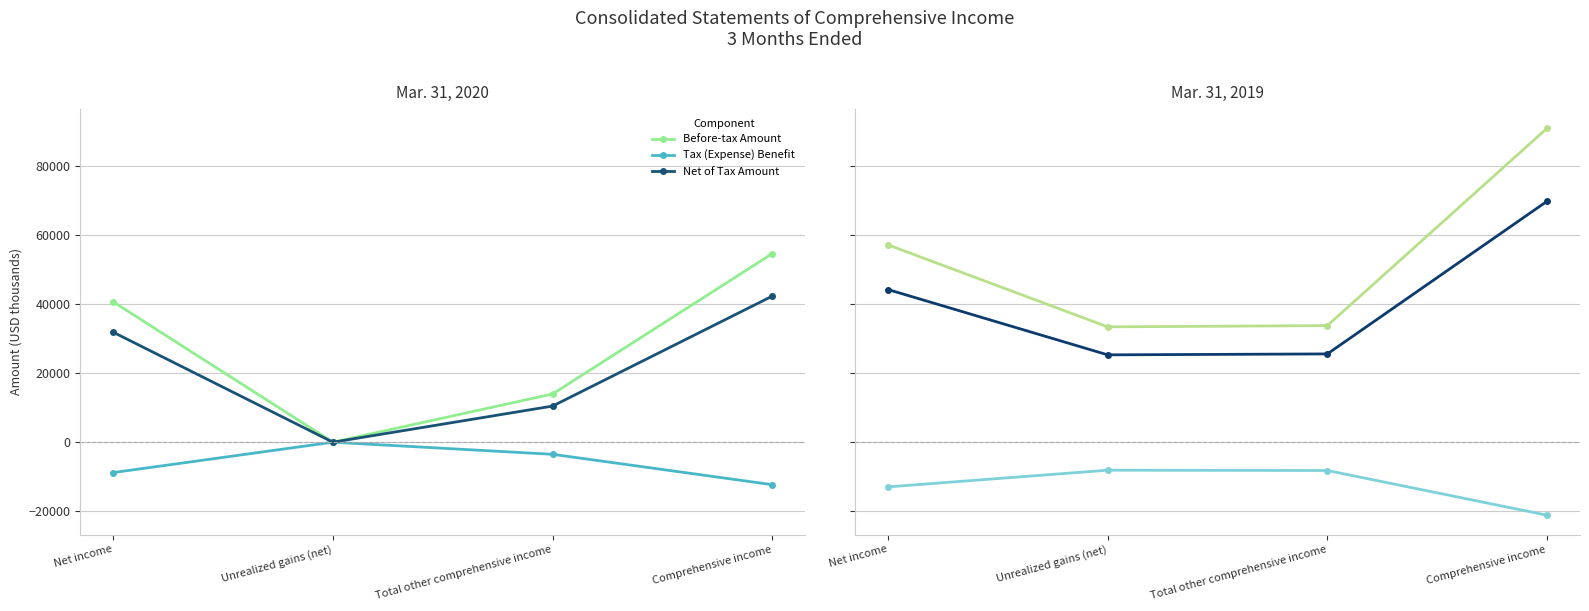

What is the difference between the second highest and minimum values in the Before-tax Amount series?

23777